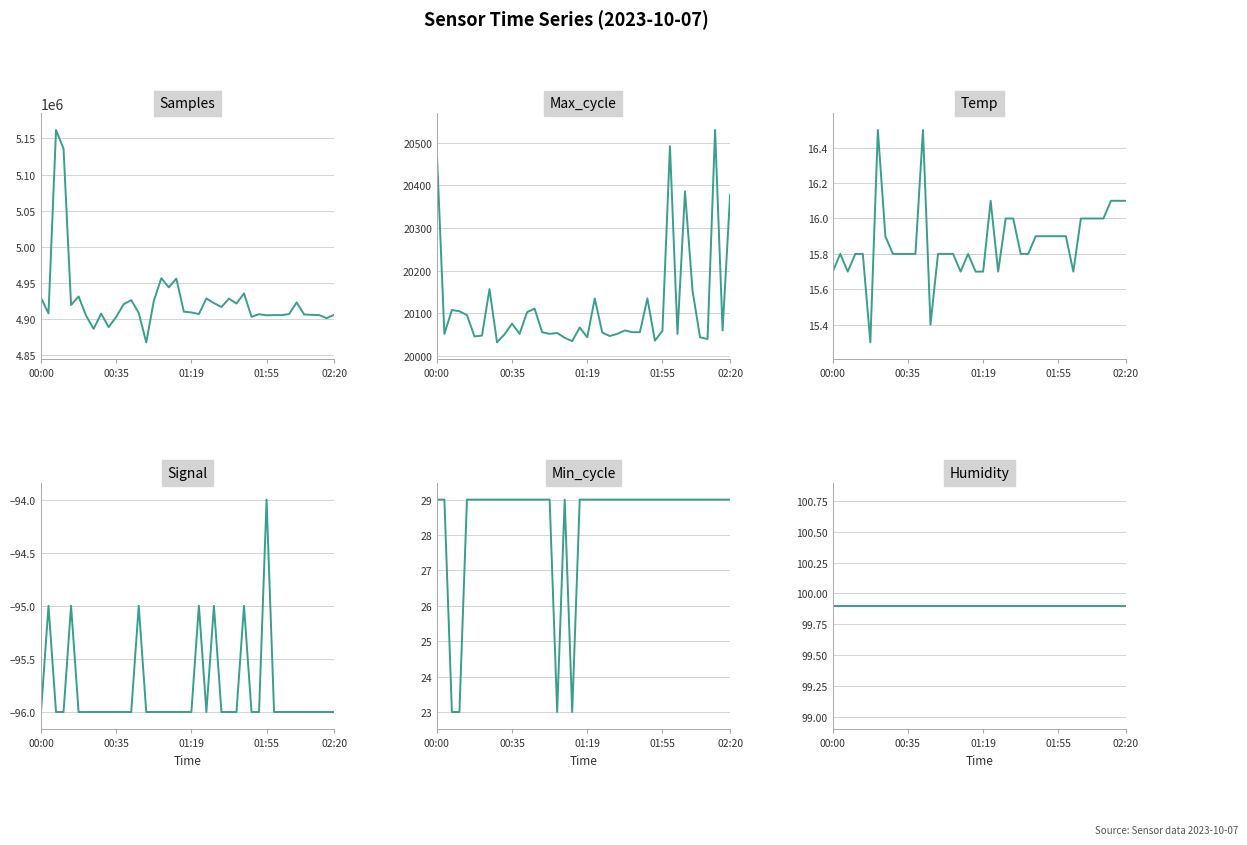

Is this an area chart (filled region under the line)?

No